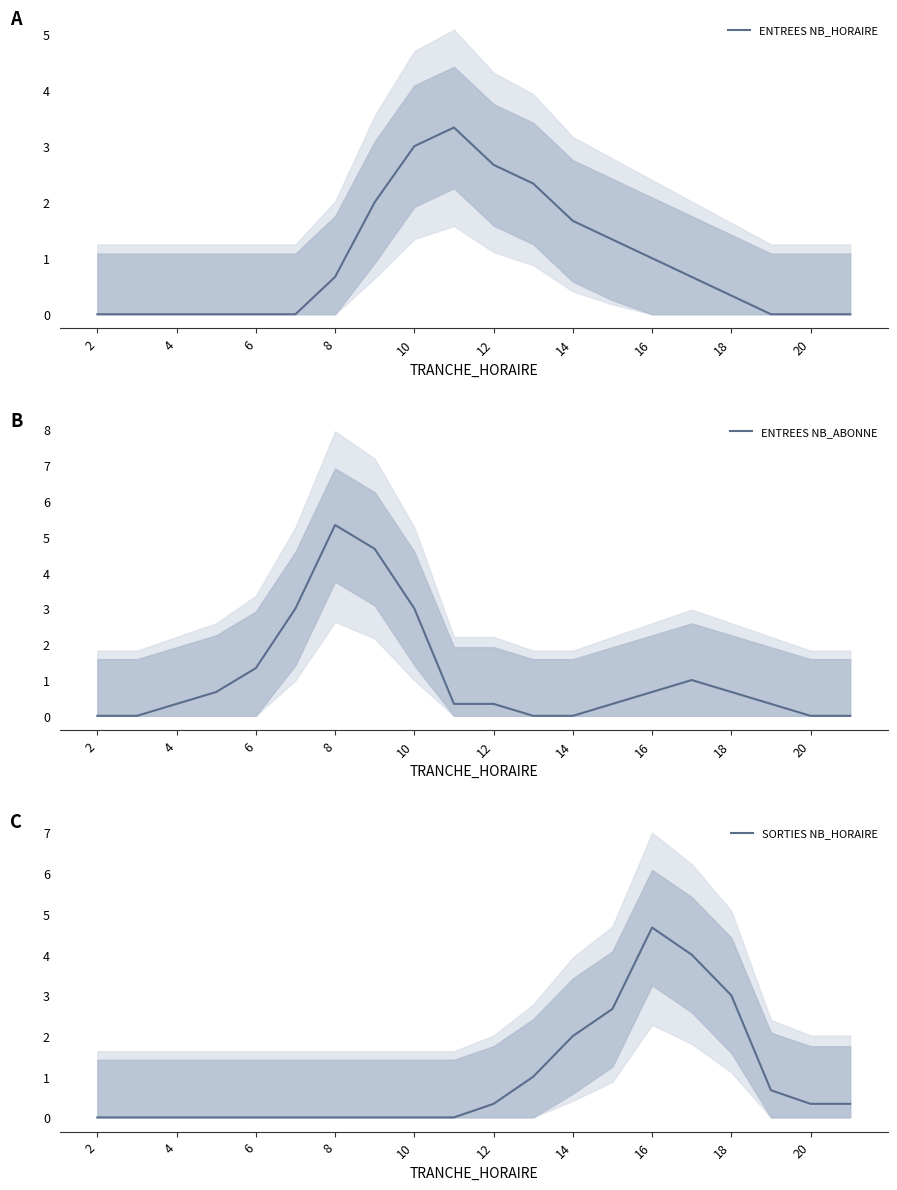

What are all the series names shown in the legend?

ENTREES NB_HORAIRE, ENTREES NB_ABONNE, SORTIES NB_HORAIRE